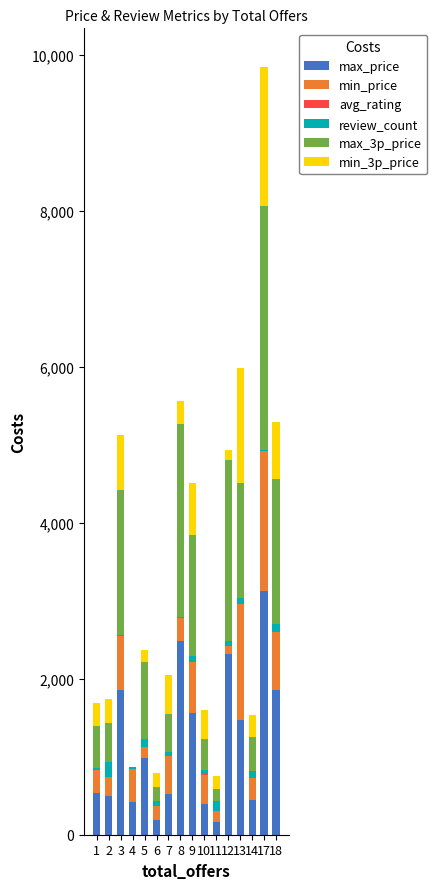

At which category is the sum across all series the highest?

17